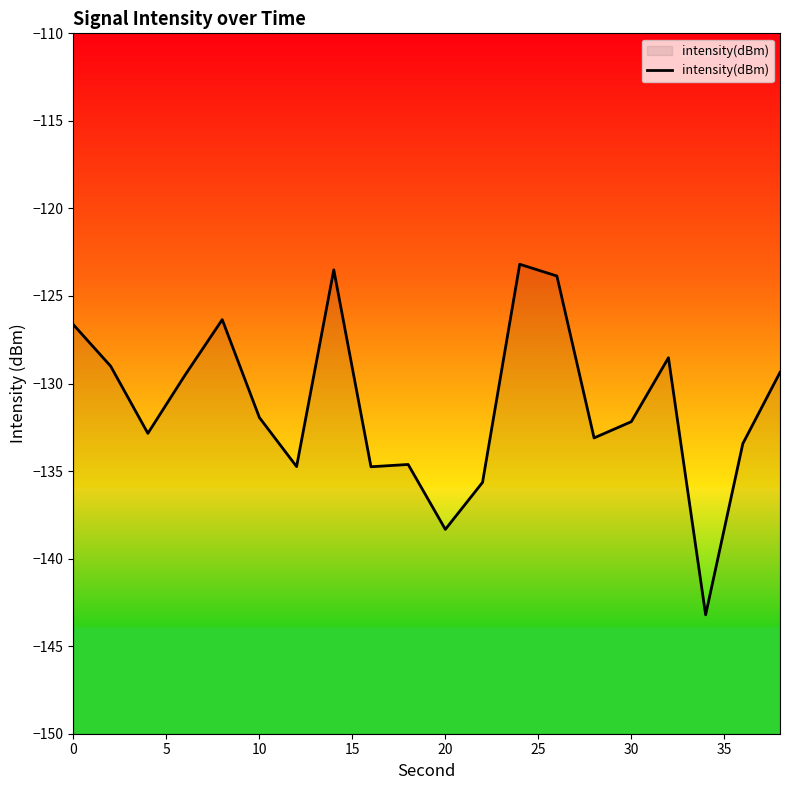

The chart shows a value of -57.6 at 20. True or false?

False